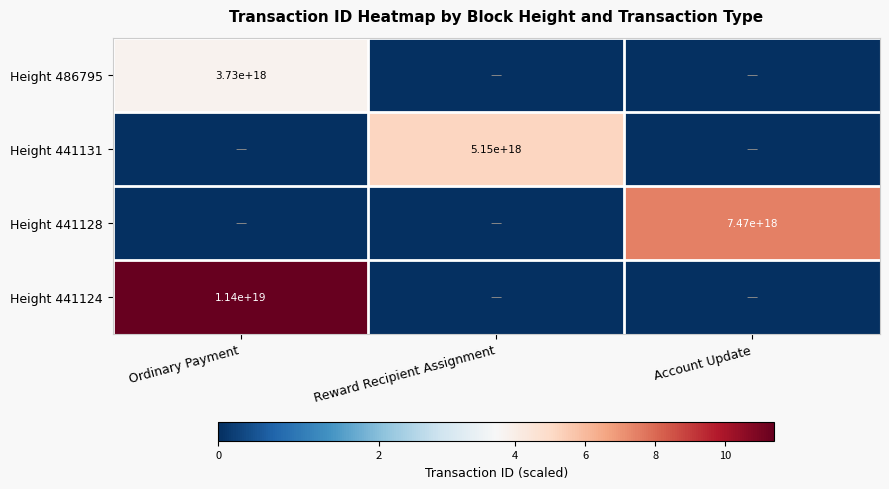

Is it true that Height 441131 equals 8678526126429121536 at Reward Recipient Assignment?

False